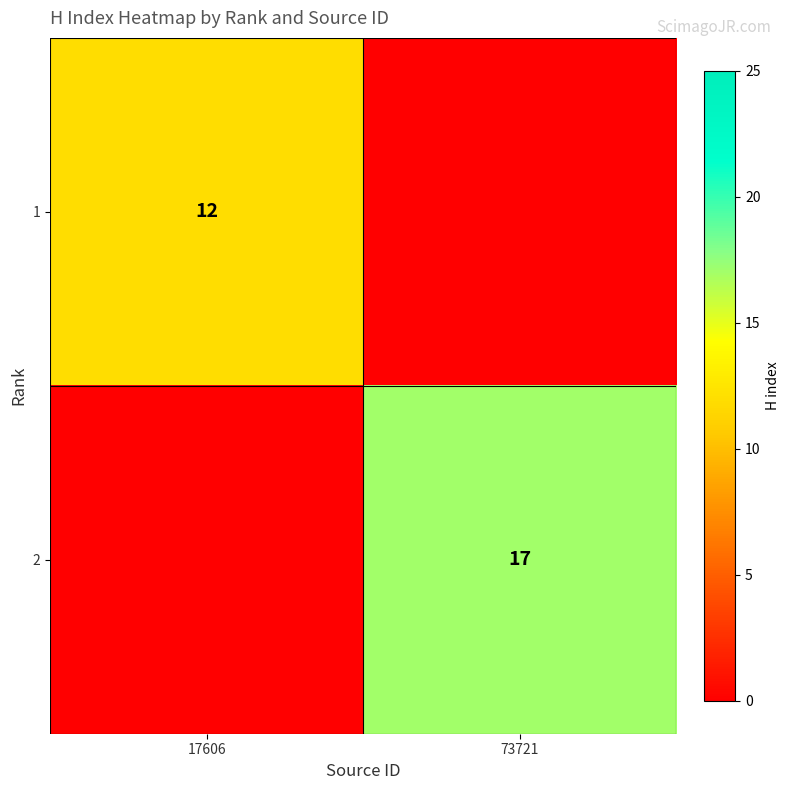

The 2 series shows 23 at 73721. True or false?

False